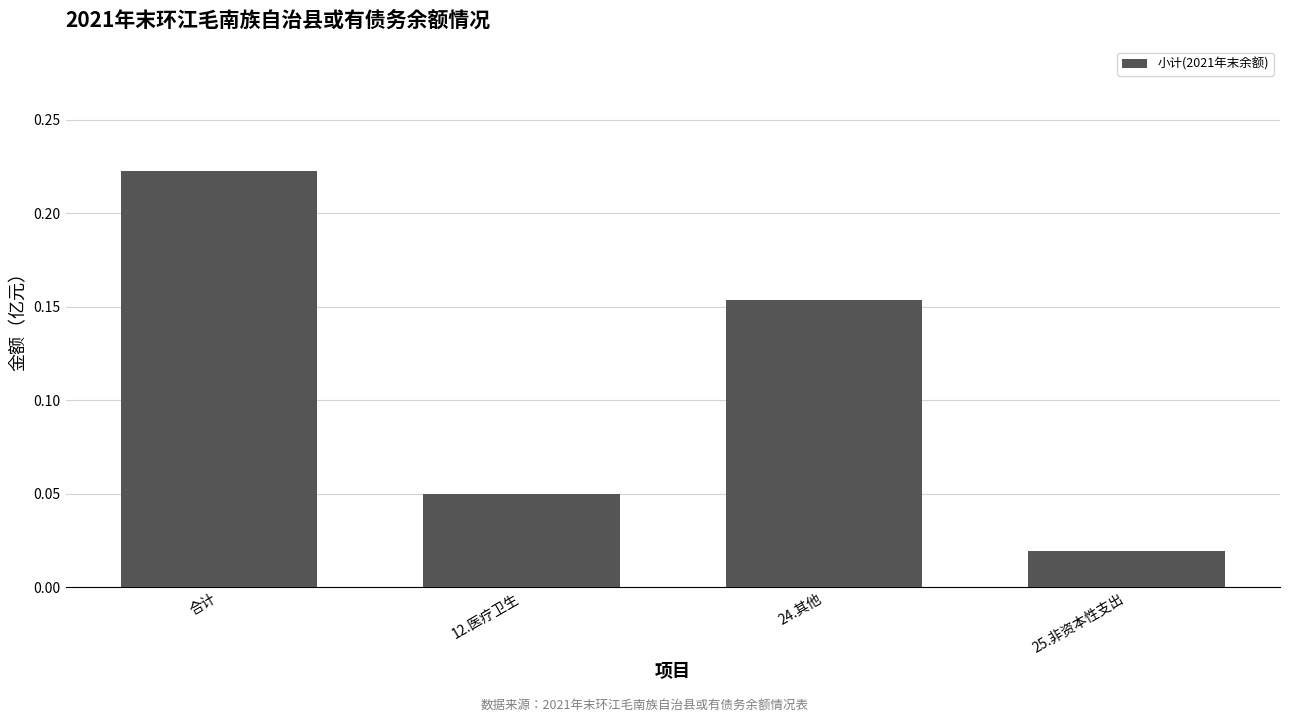

What is the label of the 2nd bar from the right?

24.其他